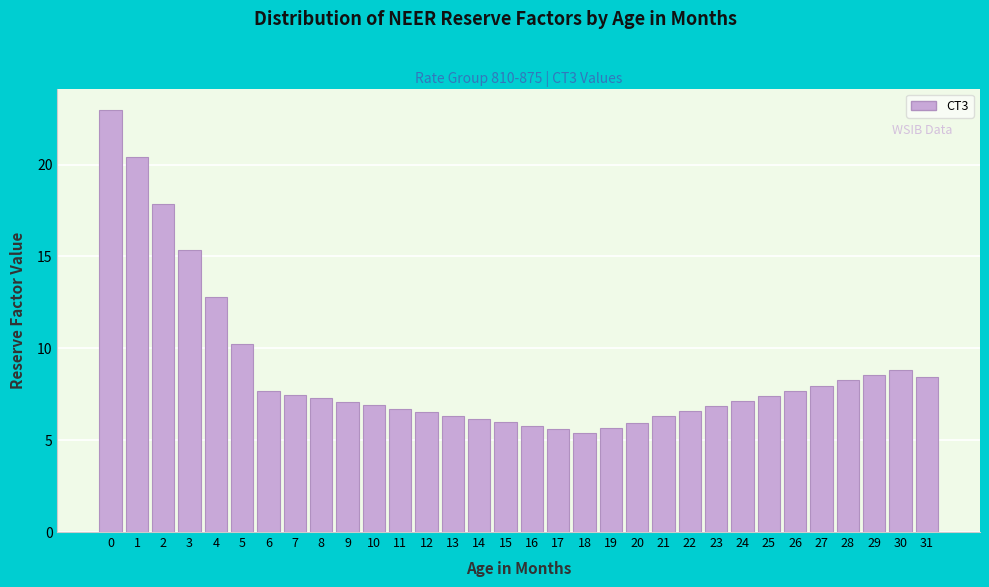

The chart shows a value of 5.2 at 29. True or false?

False